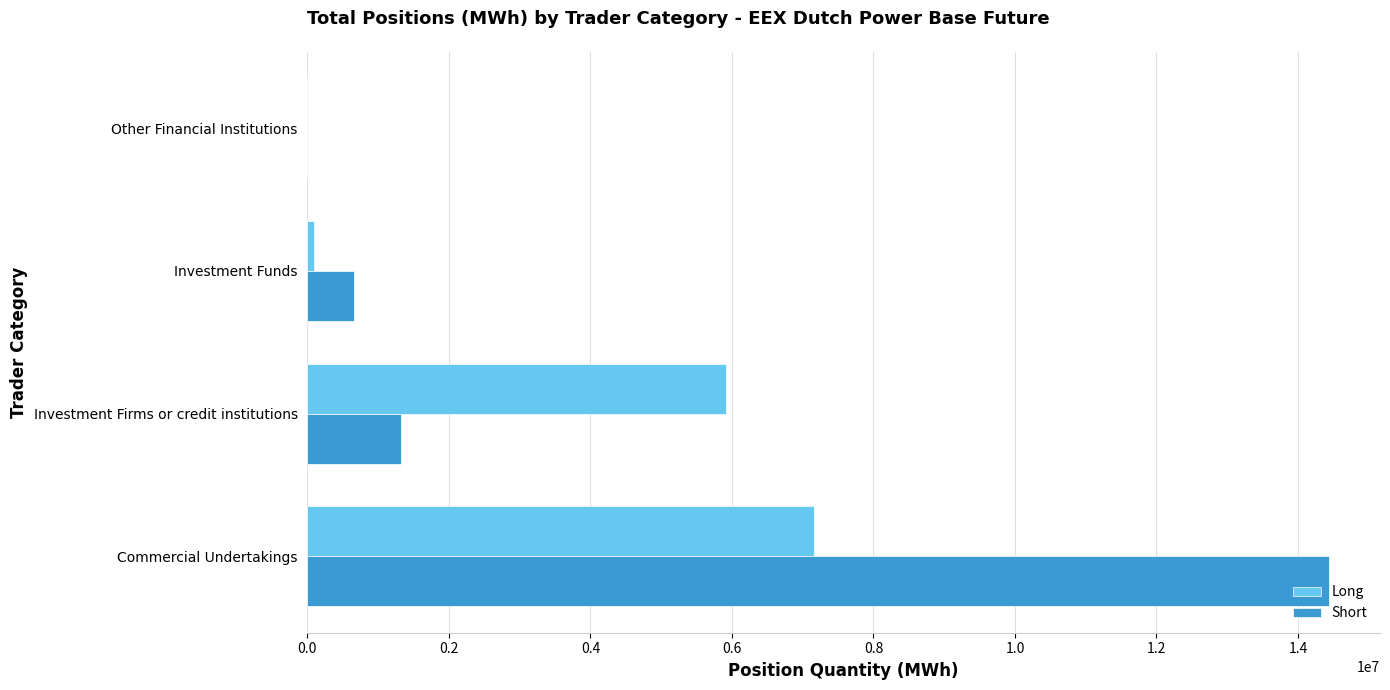

Is it true that Short equals 662695 at Investment Funds?

True